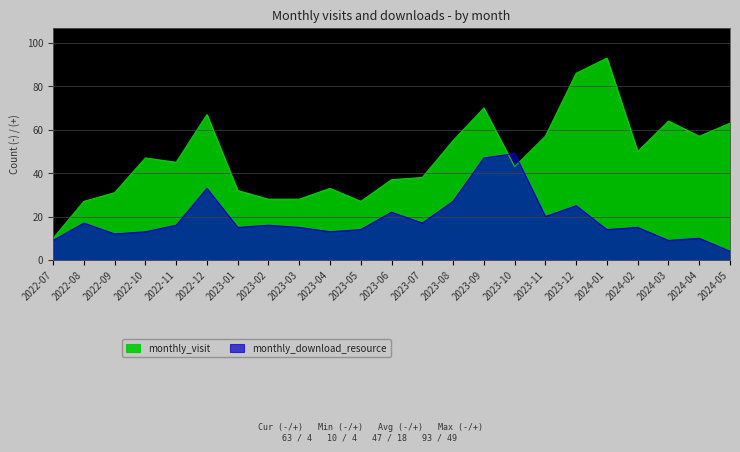

The monthly_download_resource series shows 22 at 2023-06. True or false?

True